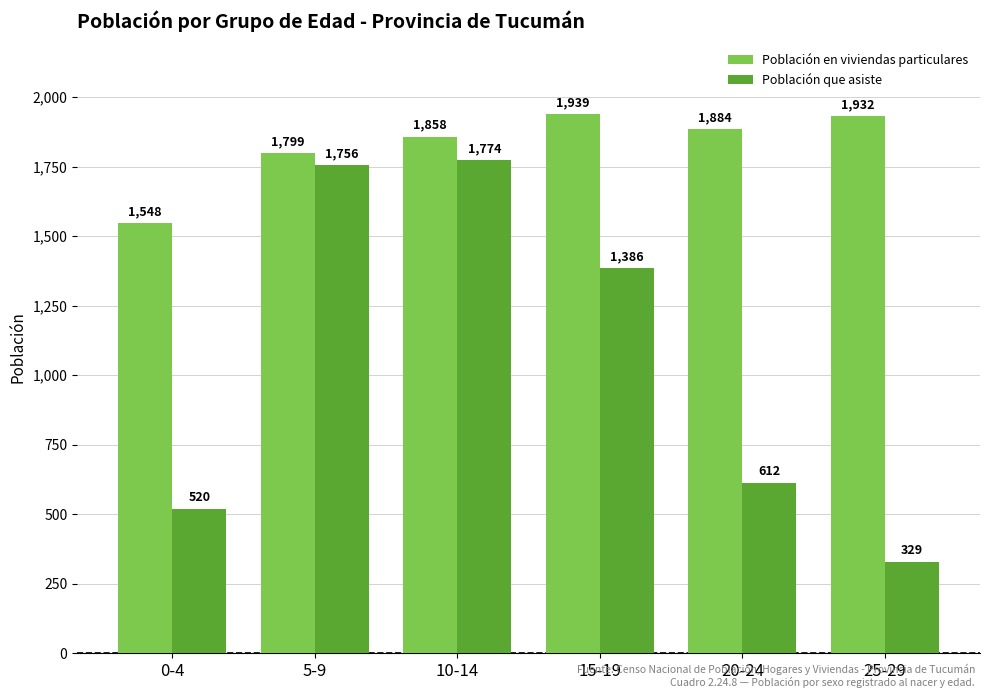

Count the number of data series in this chart.

2